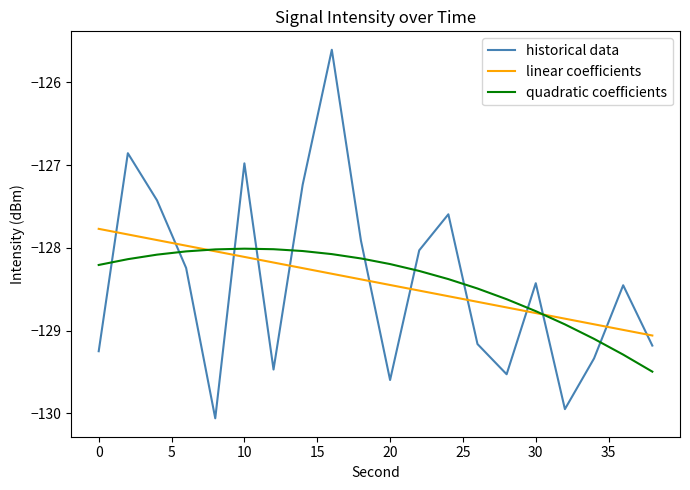

What is the minimum value for historical data?

-130.1